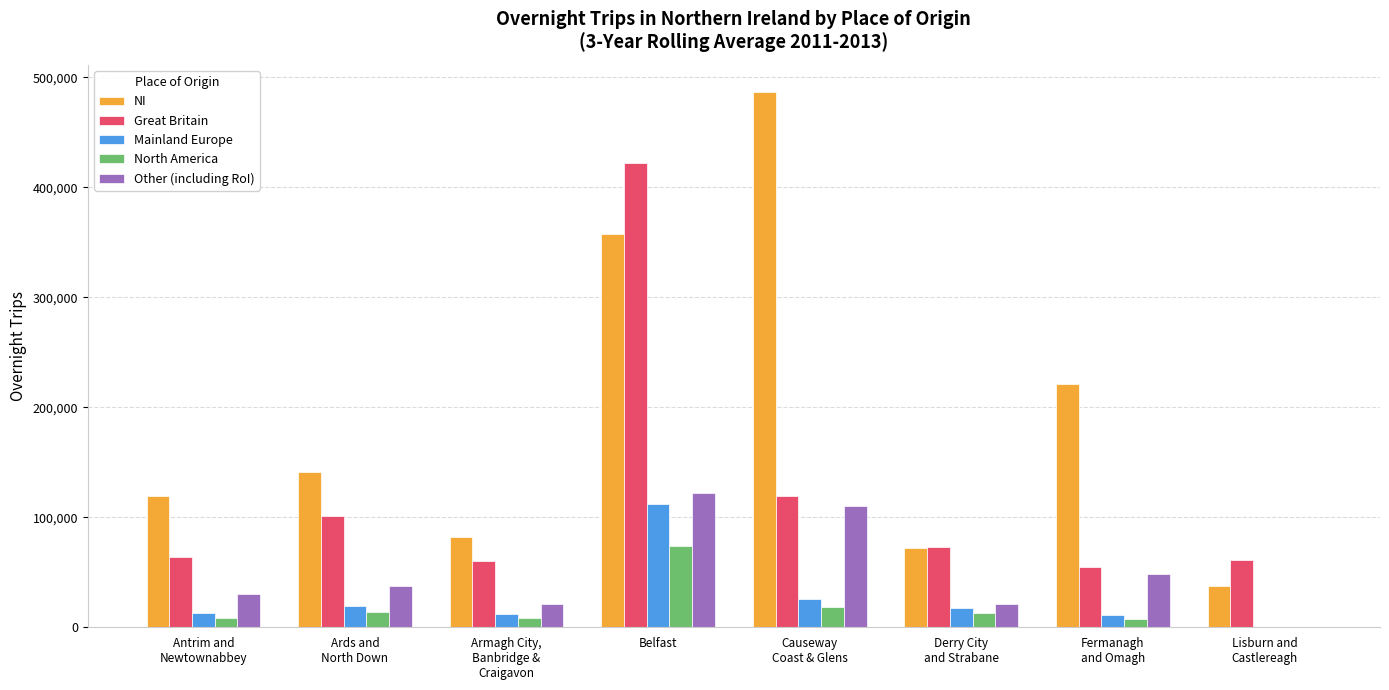

At which category is the sum across all series the highest?

Belfast